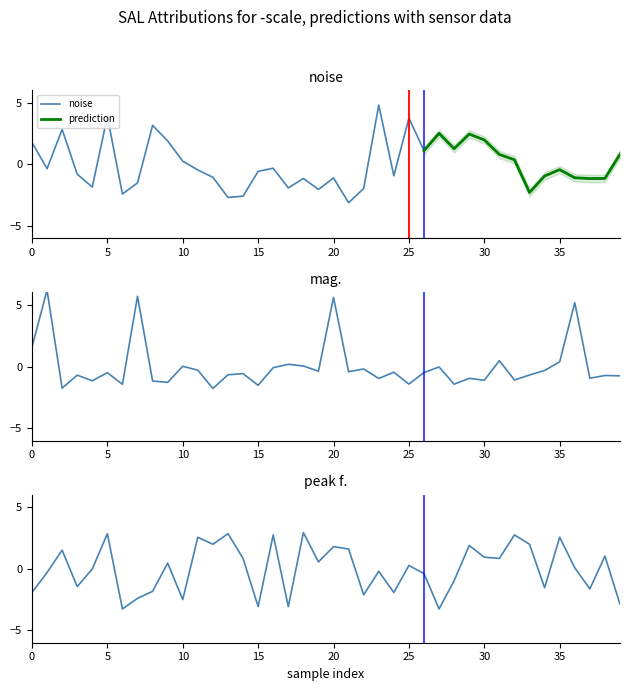

What is the minimum value for noise?

-3.1